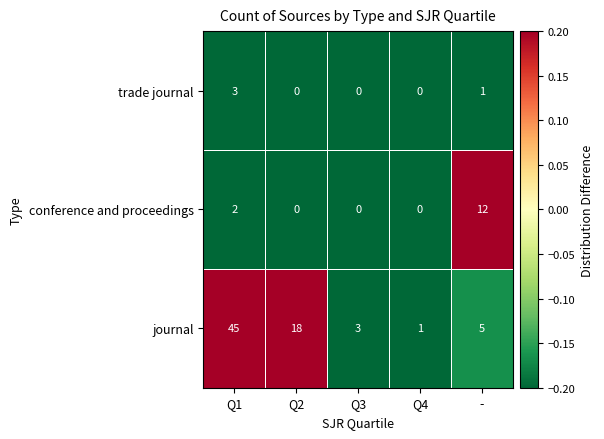

True or false: conference and proceedings has a value of -7 at Q3.

False